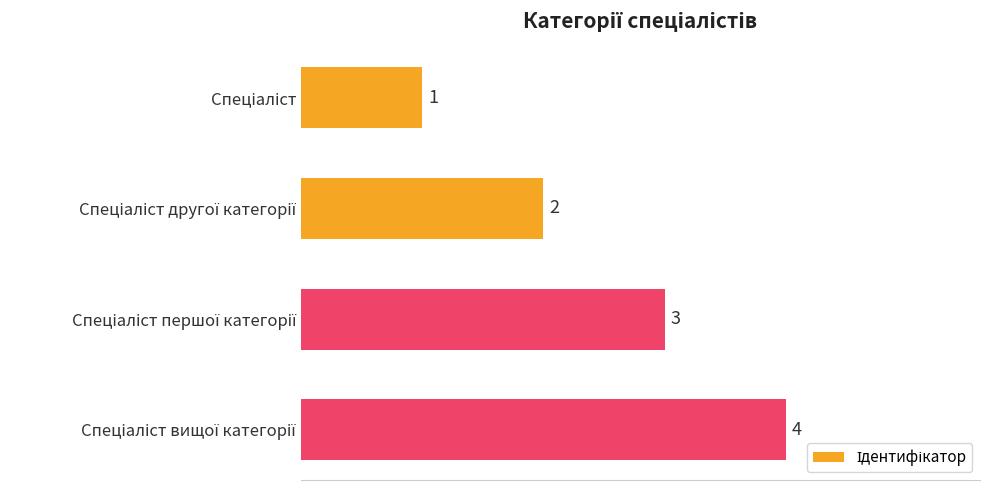

What is the maximum value shown in the chart?

4